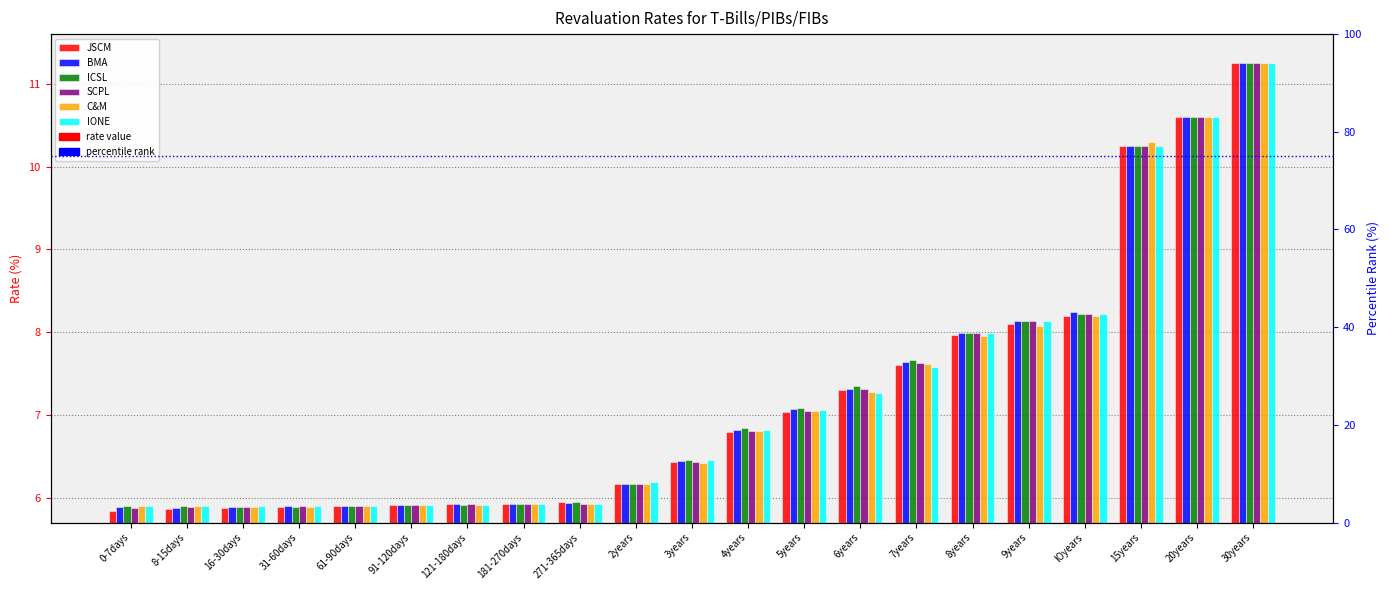

What are all the series names shown in the legend?

JSCM, BMA, ICSL, SCPL, C&M, IONE